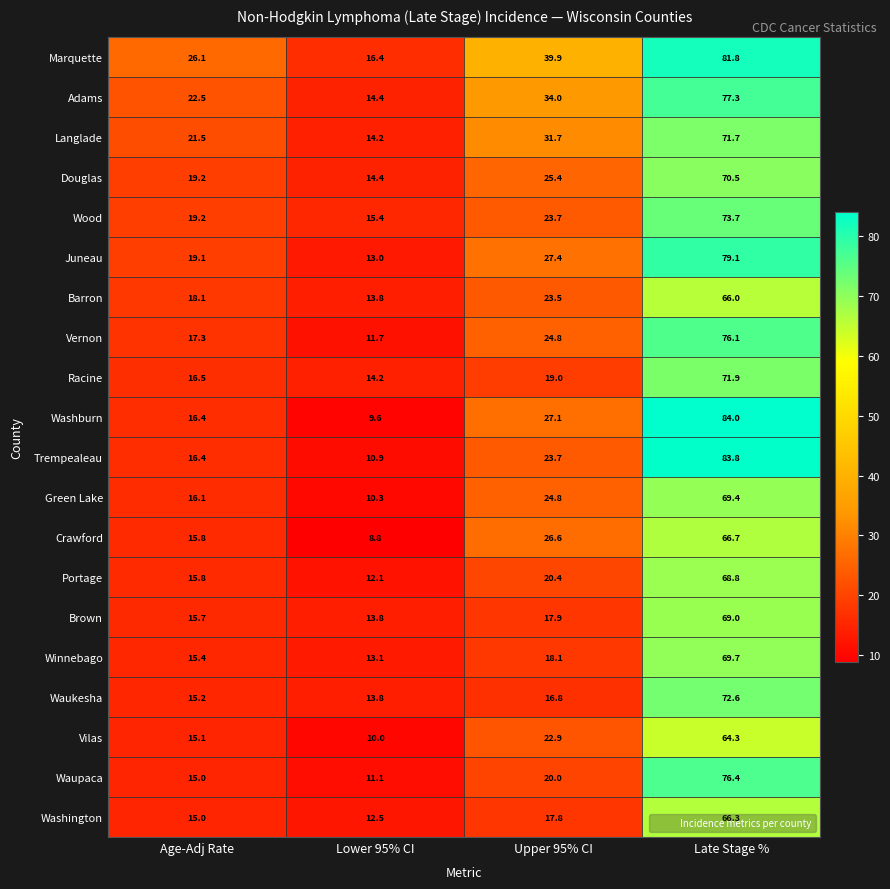

List the labels in order of Vernon value, largest first.

Late Stage %, Upper 95% CI, Age-Adj Rate, Lower 95% CI